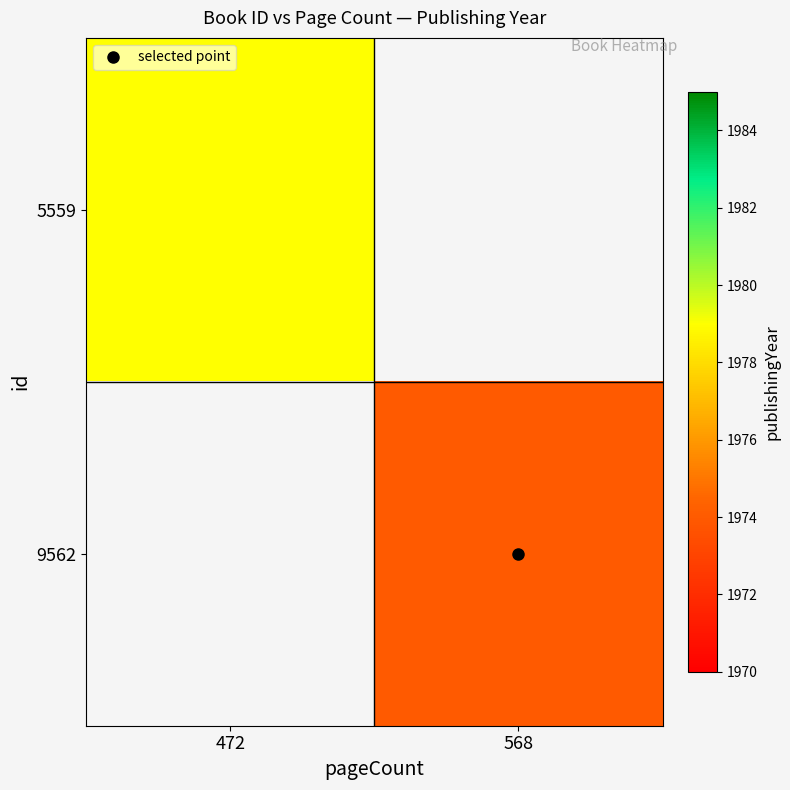

Where is 5559 nearest to the value 1979?

472